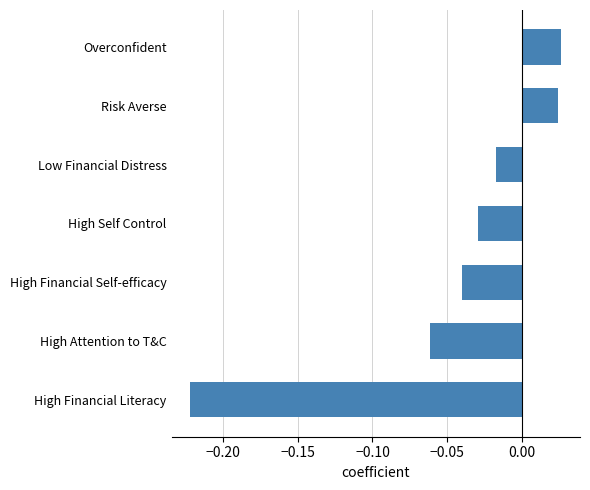

How many categories are shown in the chart?

7